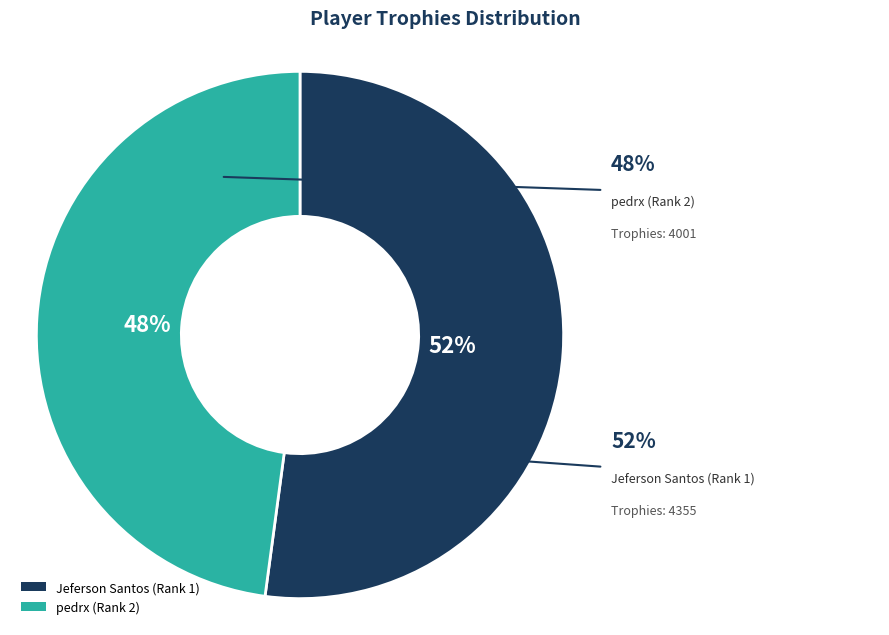

What percentage do Jeferson Santos (Rank 1) and pedrx (Rank 2) together represent?

100.0%